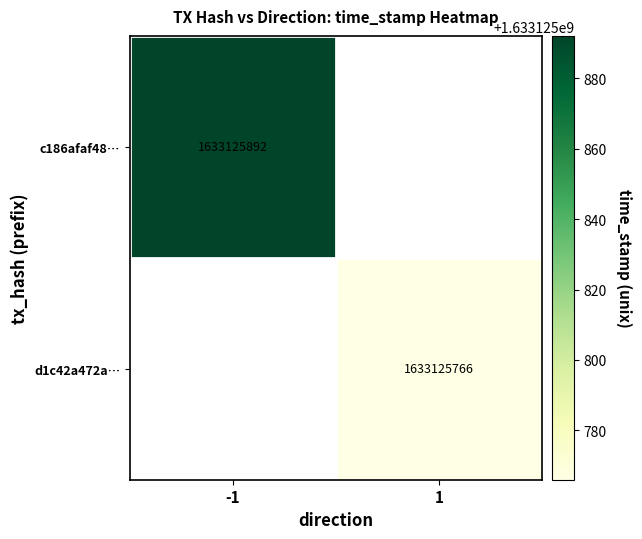

Rank the series at direction from lowest to highest value.

c186afaf, d1c42a47